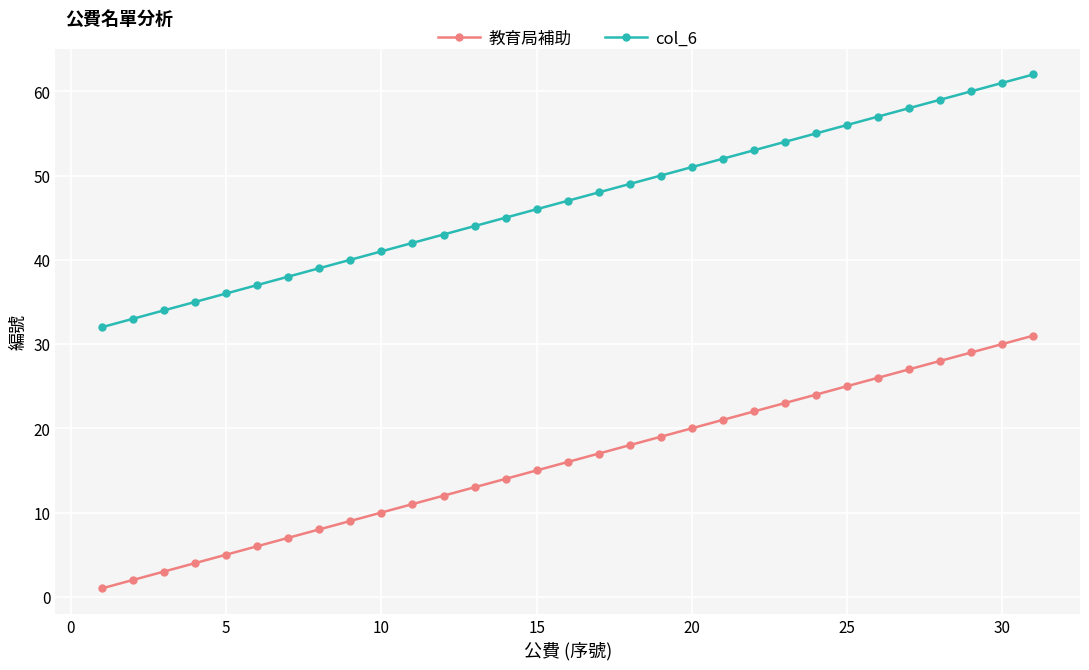

What are all the series names shown in the legend?

教育局補助, col_6